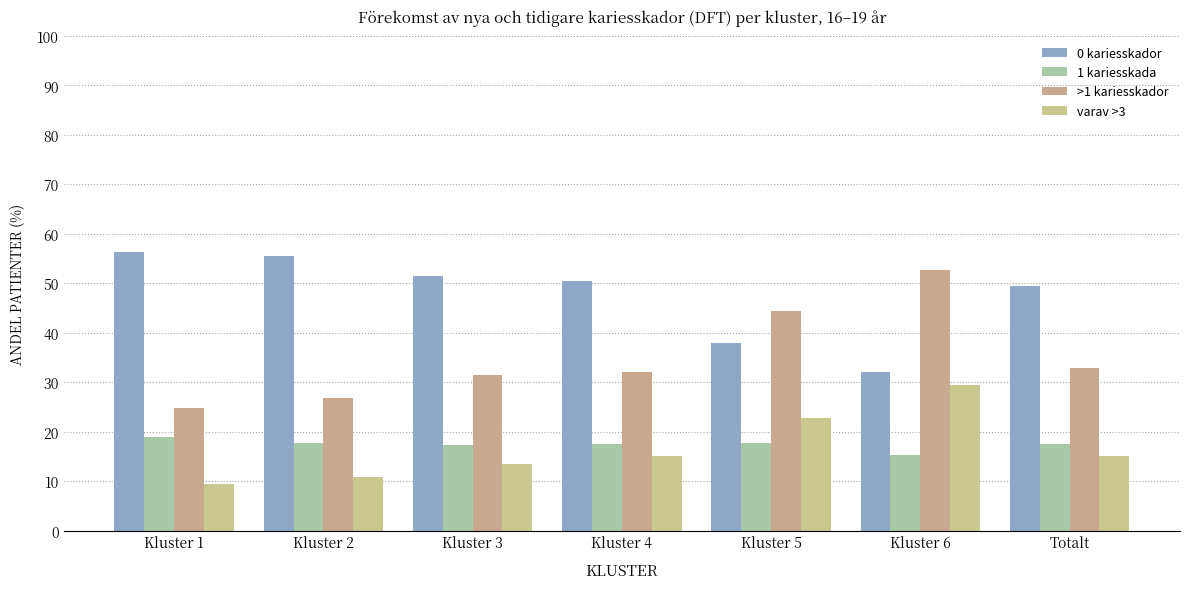

What is the lowest value of the 1 kariesskada series?

15.3